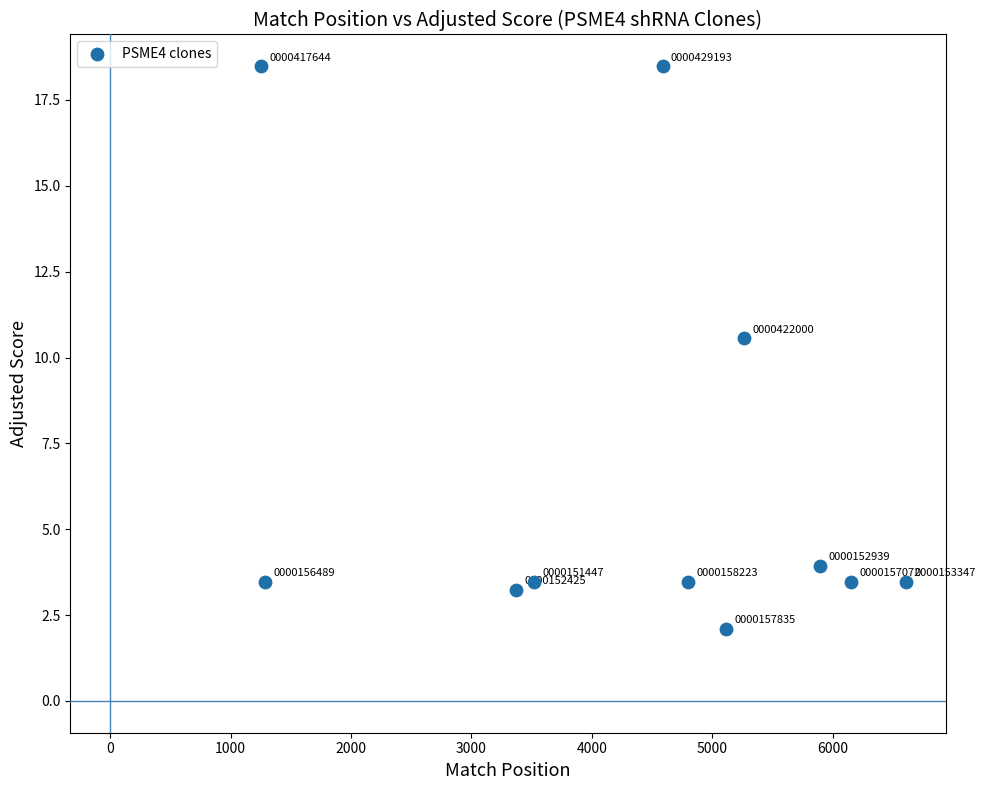

What Y value in the scatter plot is closest to 10?

10.6